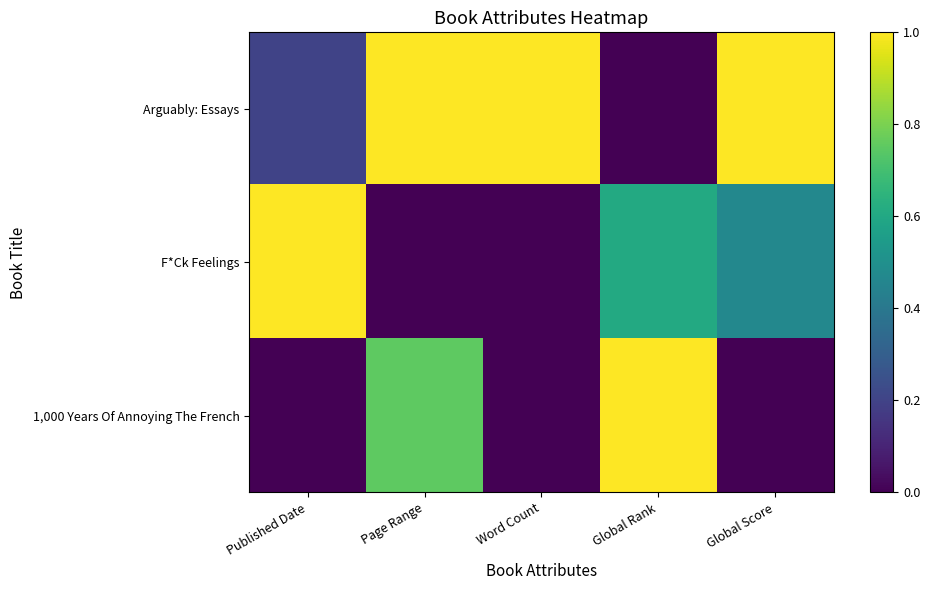

List the series in order of their peak value, highest first.

Arguably: Essays, F*Ck Feelings, 1,000 Years Of Annoying The French